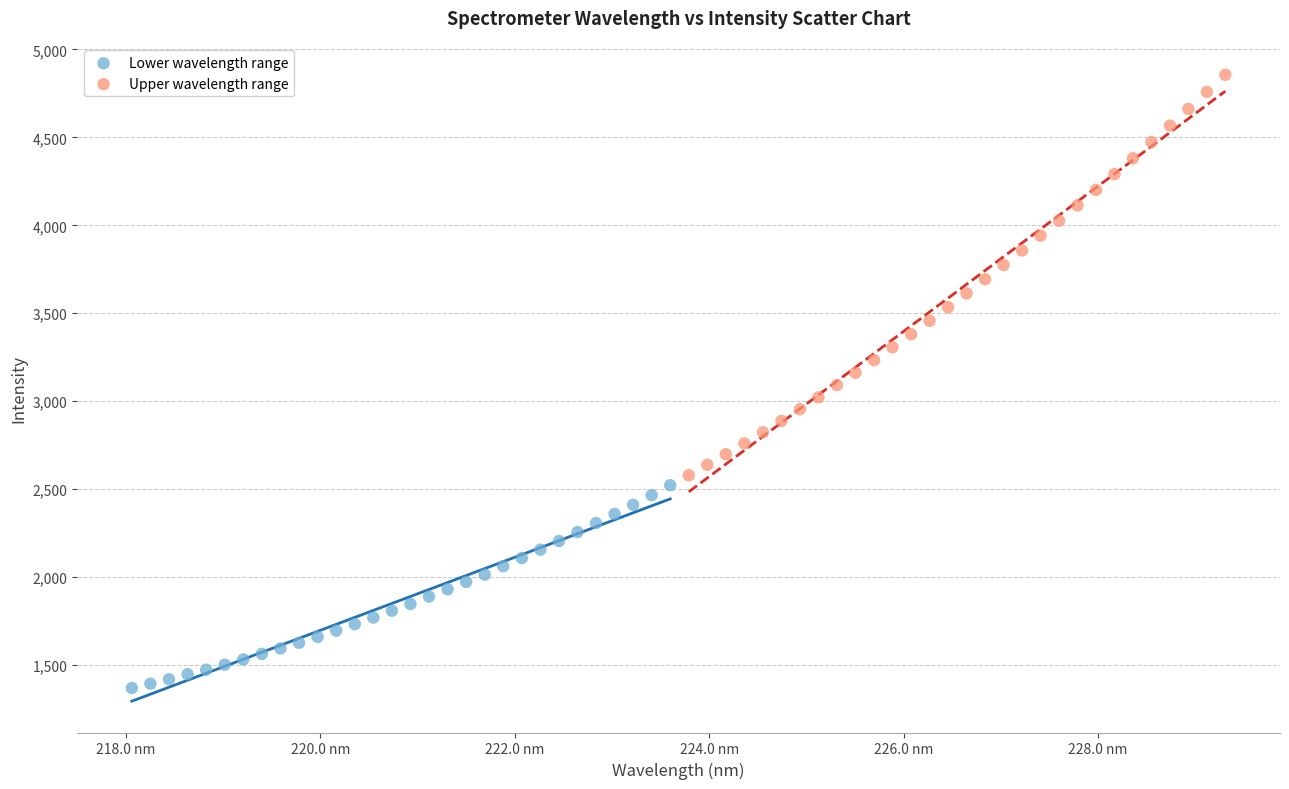

Which series contains the lowest Y value?

Lower wavelength range